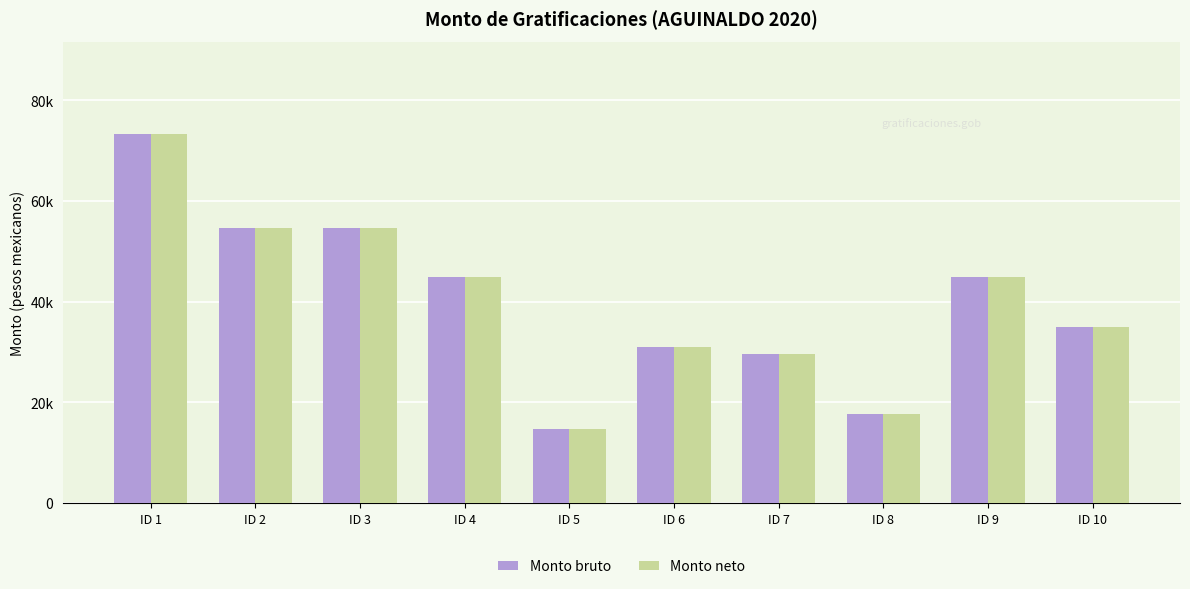

Reading right to left, what are all the values shown in this chart?

Monto bruto: ID 10=34953.3	ID 9=44792.7	ID 8=17656.1	ID 7=29503.1	ID 6=31050.7	ID 5=14734.7	ID 4=44792.7	ID 3=54675.3	ID 2=54675.3	ID 1=73320.7
Monto neto: ID 10=34953.3	ID 9=44792.7	ID 8=17656.1	ID 7=29503.1	ID 6=31050.7	ID 5=14734.7	ID 4=44792.7	ID 3=54675.3	ID 2=54675.3	ID 1=73320.7